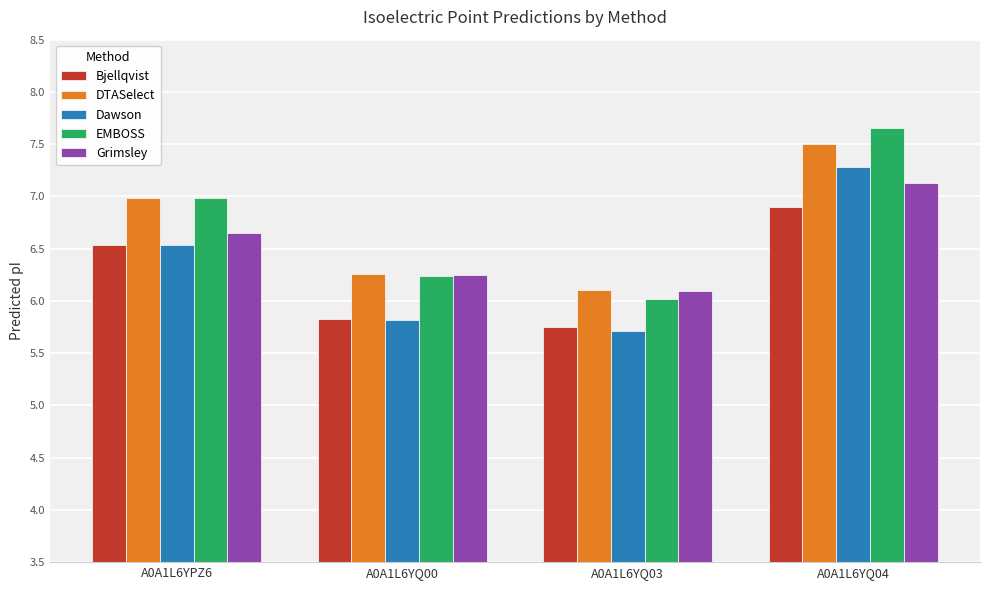

What is the total value across all series at A0A1L6YPZ6?

33.7